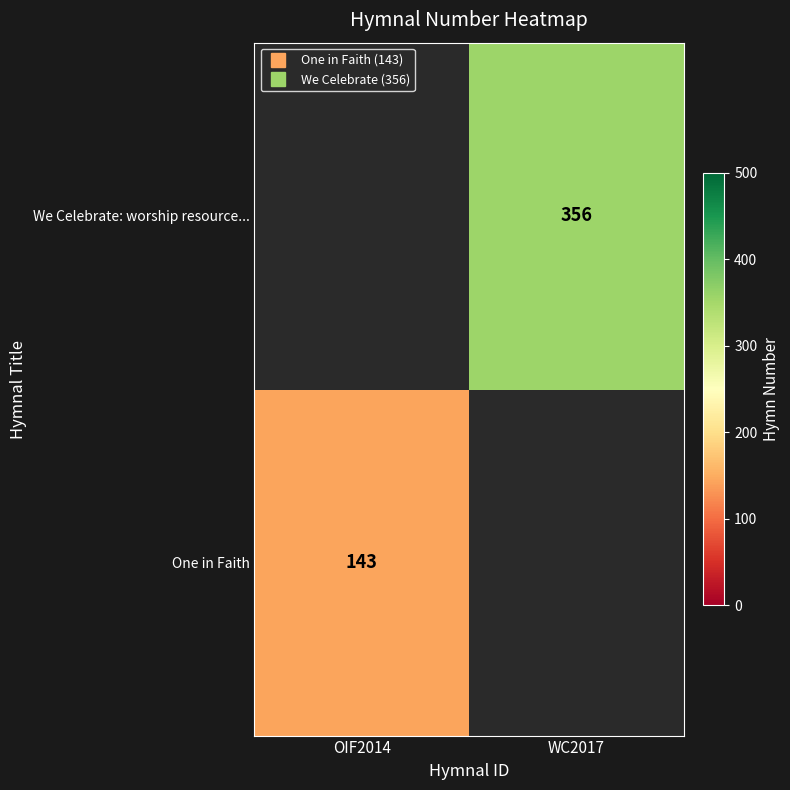

At which label does We Celebrate: worship resource... reach its peak?

OIF2014